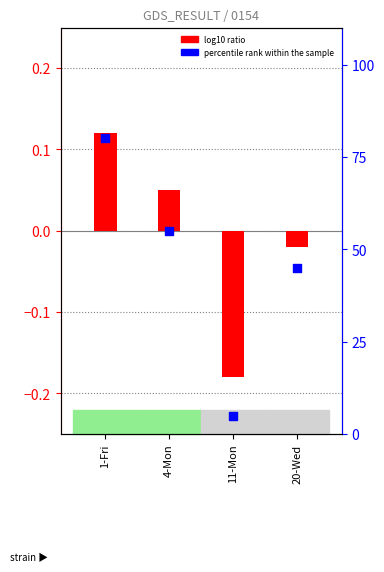

Which series has the largest total across all categories?

percentile rank within the sample